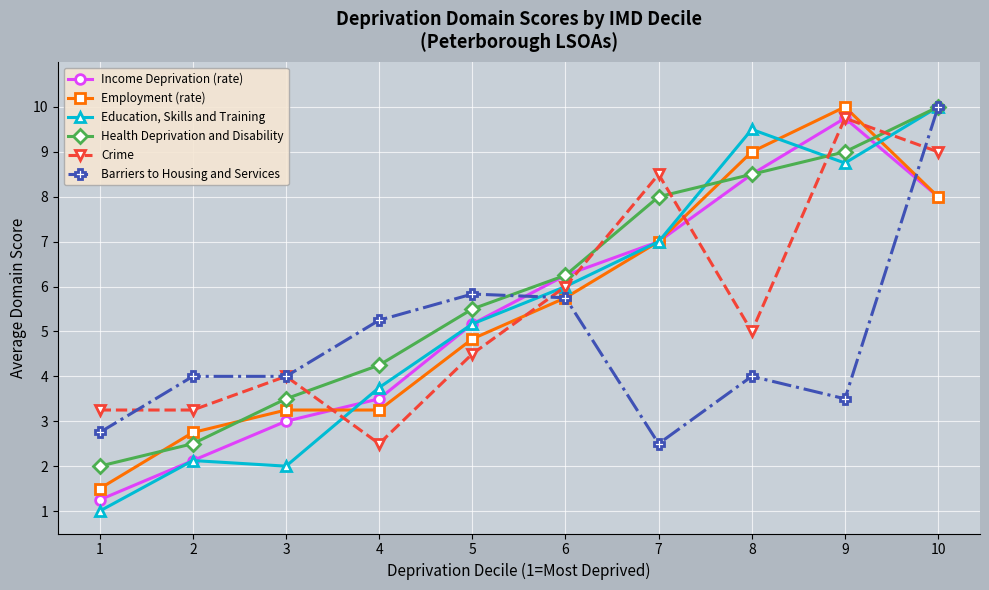

What are all the series names shown in the legend?

Income Deprivation (rate), Employment (rate), Education, Skills and Training, Health Deprivation and Disability, Crime, Barriers to Housing and Services